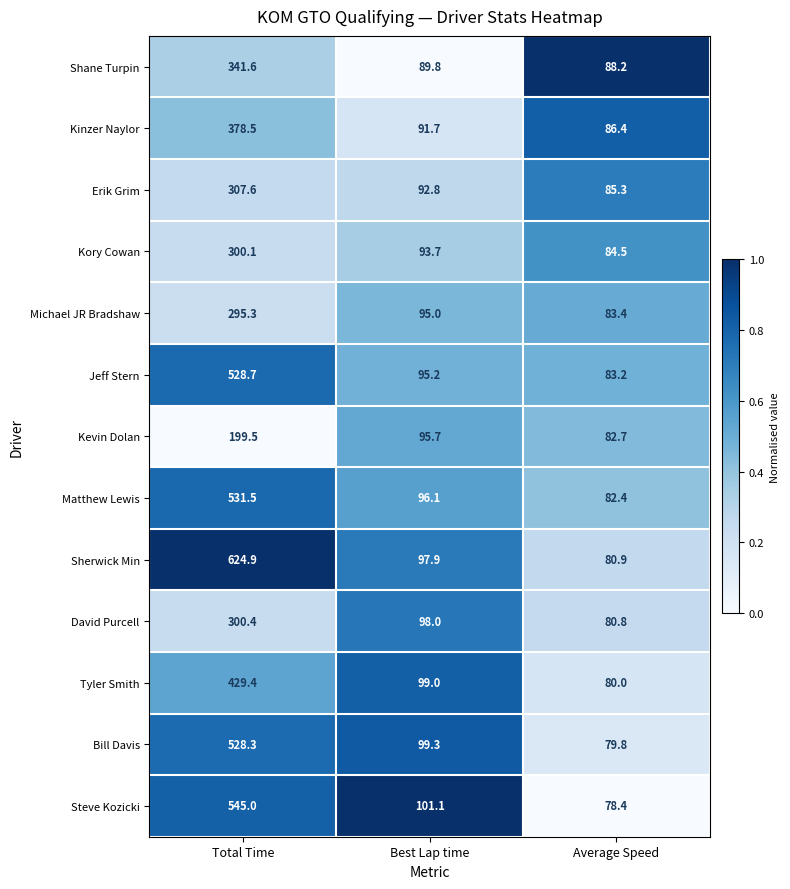

Which label corresponds to the smallest value in the chart?

Average Speed